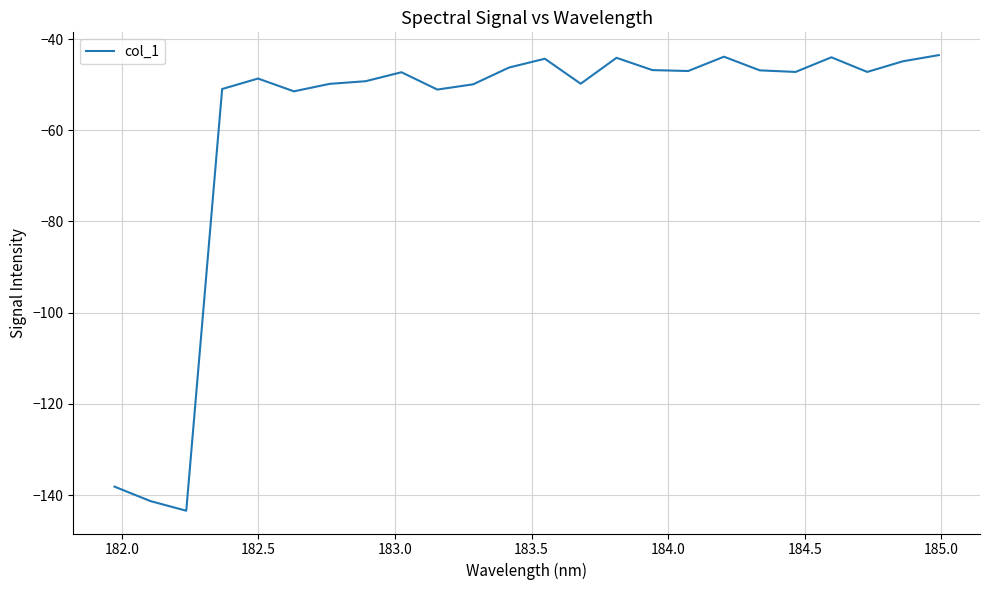

What is the smallest value displayed?

-143.4